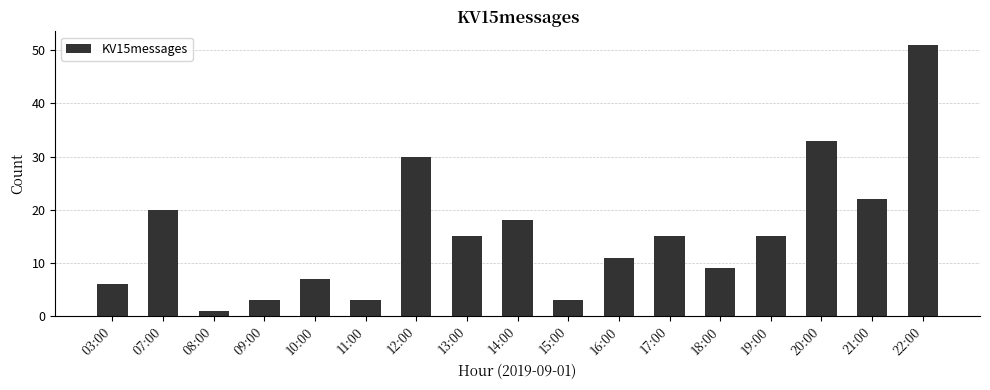

Are the bars grouped side by side (vs. stacked)?

No